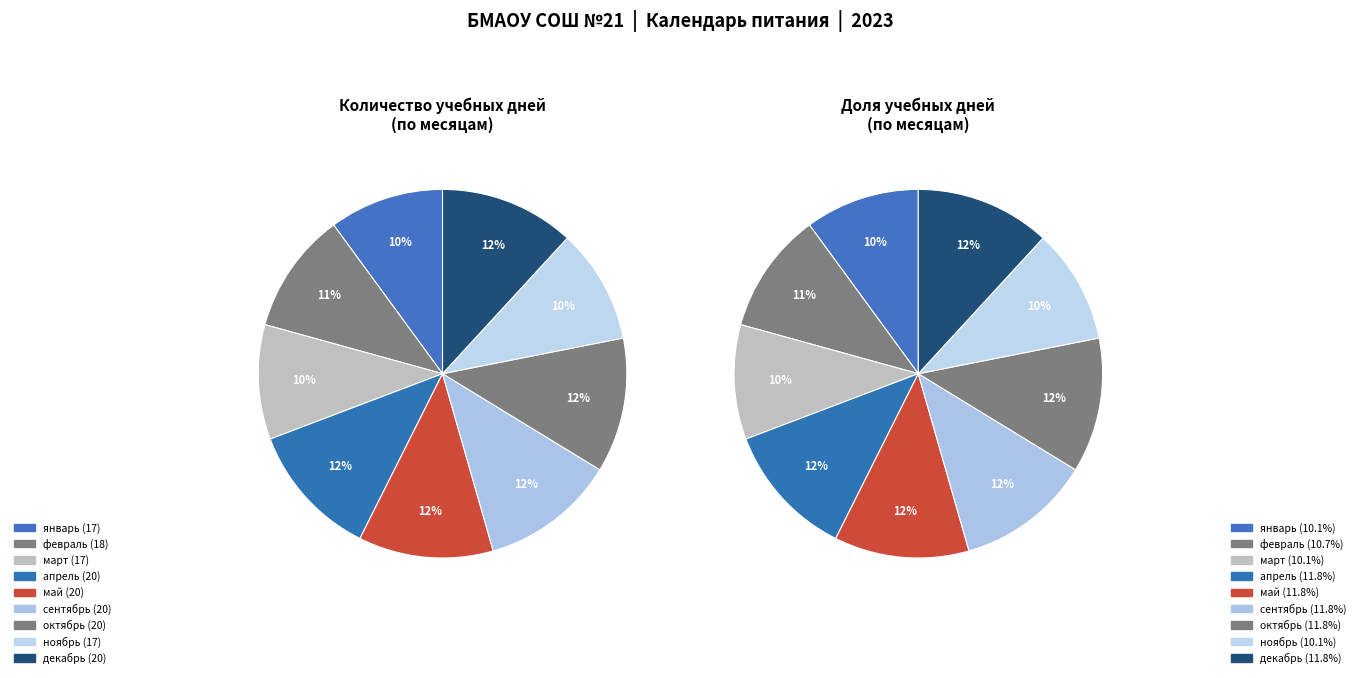

Does май account for over 50% of the chart?

No